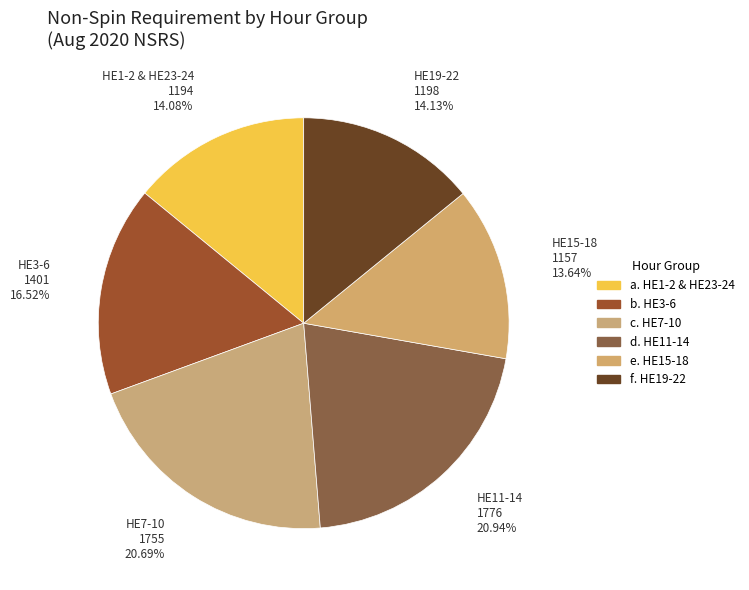

Is there a majority slice in this chart?

No